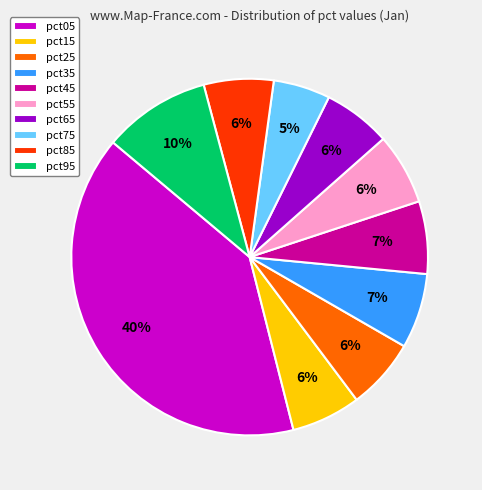

Is the sum of pct65 and pct55 greater than half?

No